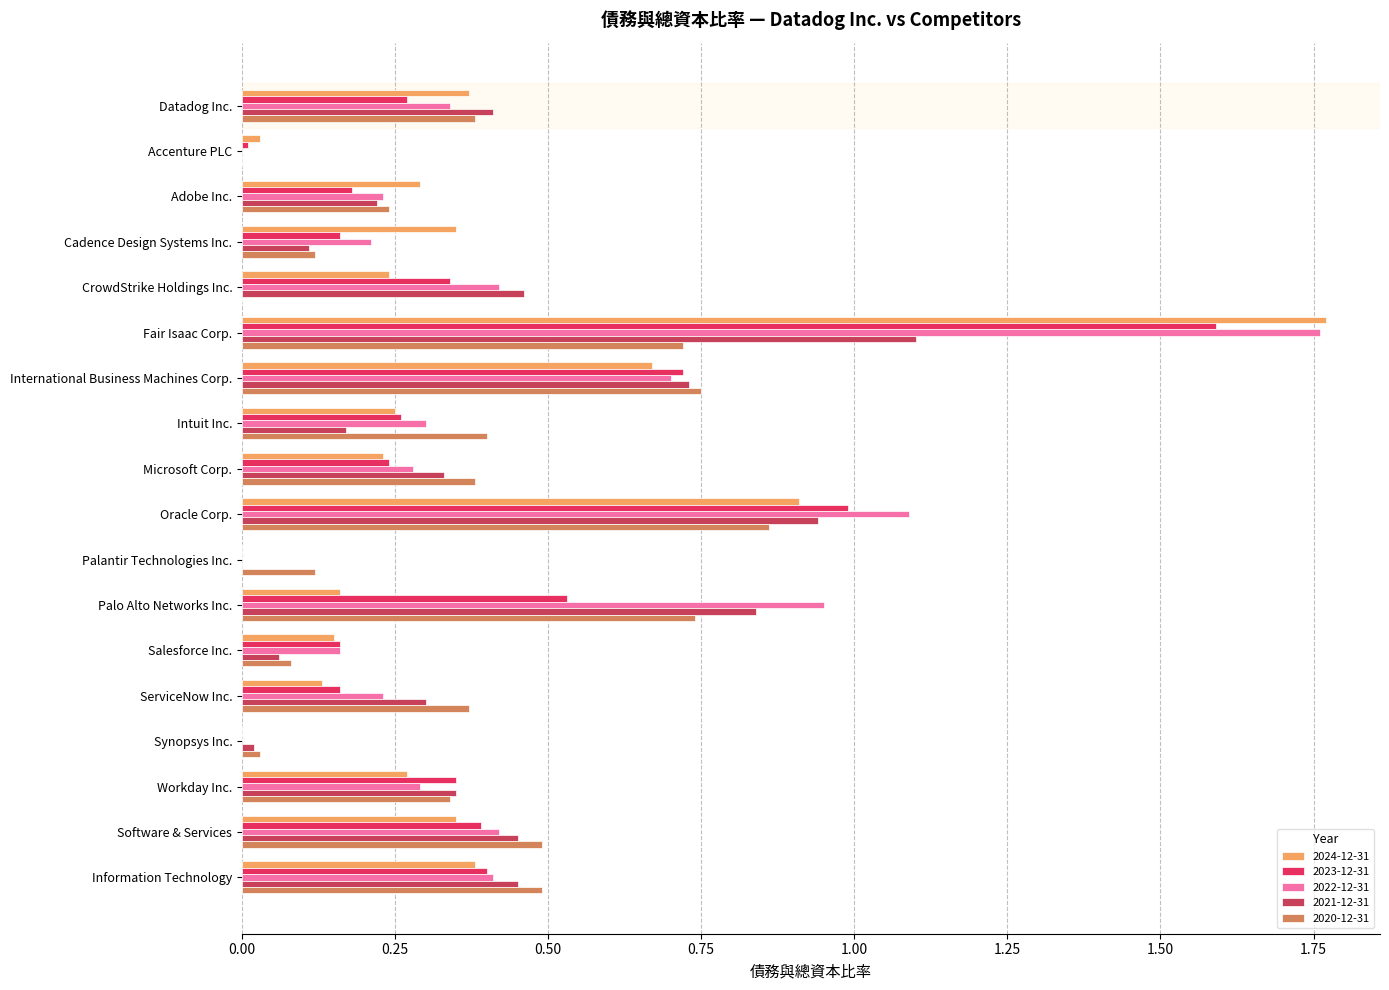

What are all the series names shown in the legend?

2024-12-31, 2023-12-31, 2022-12-31, 2021-12-31, 2020-12-31